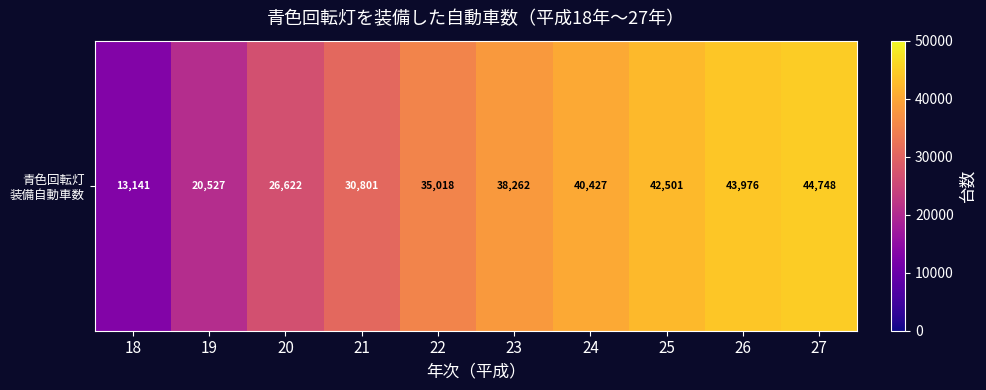

Between 18 and 27, which is larger?

27